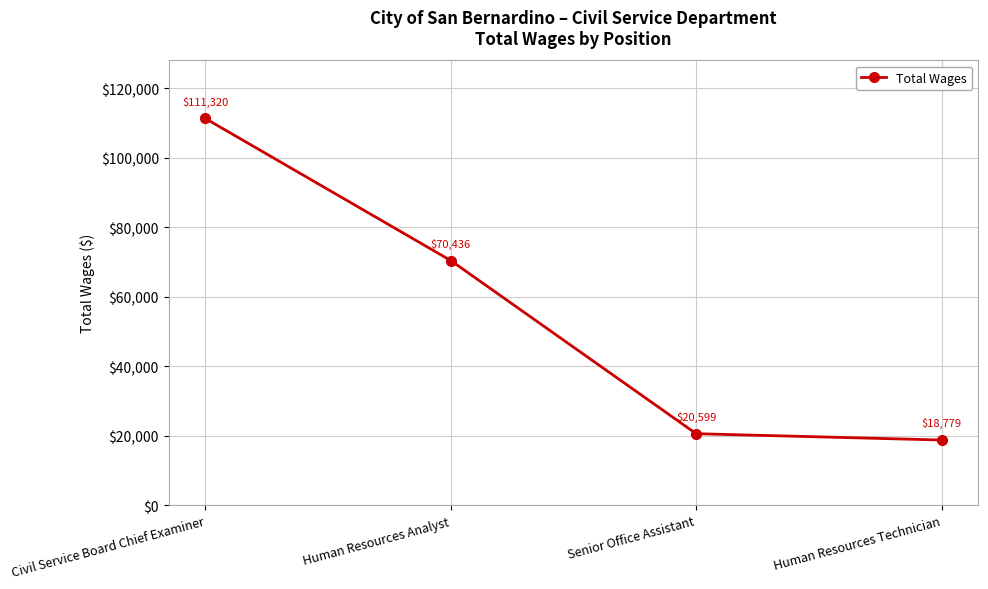

What is the difference between the values at Human Resources Analyst and Senior Office Assistant?

49837